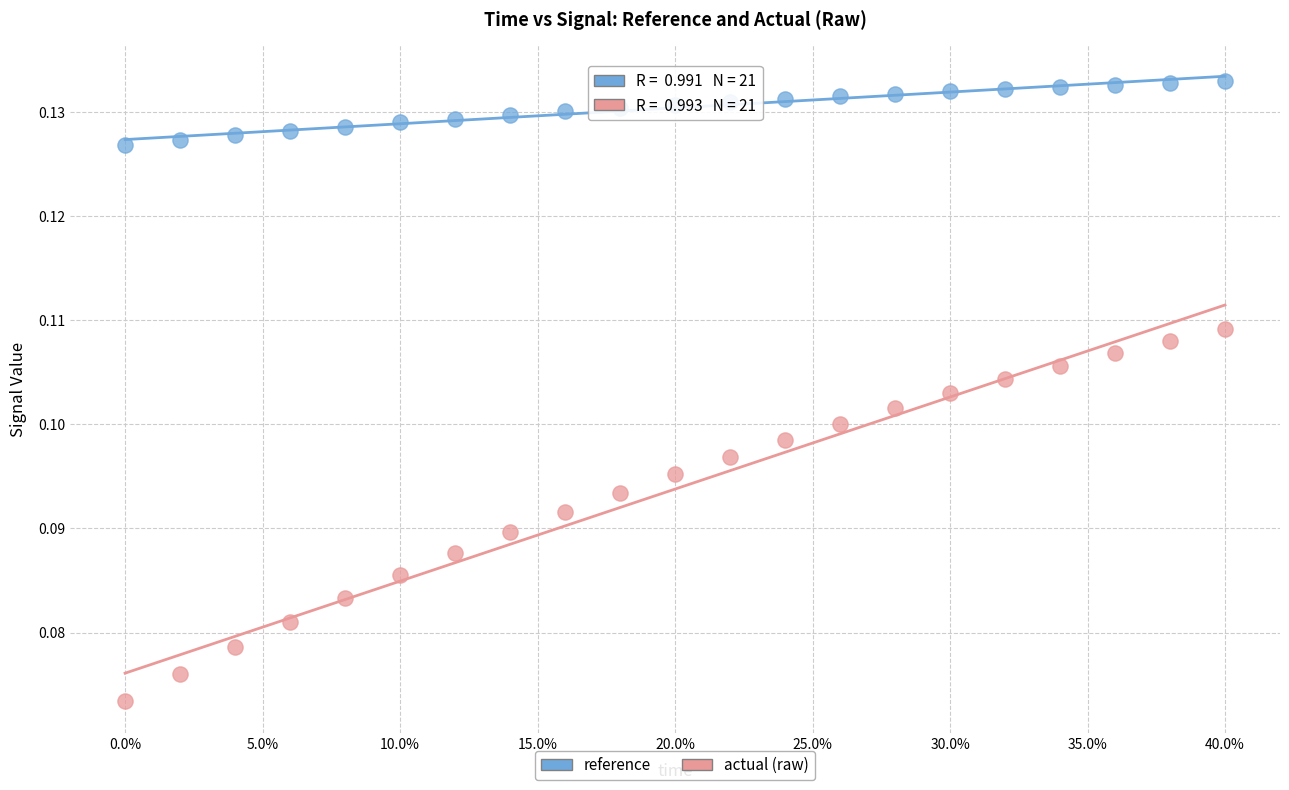

Which series reaches the maximum Y coordinate?

reference